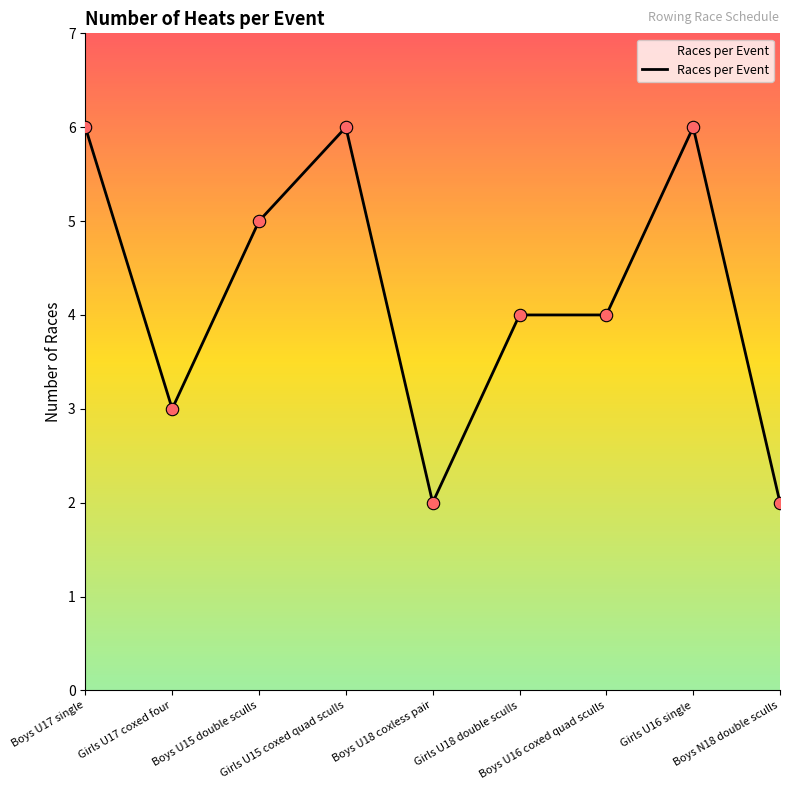

What is the change in value from Girls U17 coxed four to Boys U16 coxed quad sculls?

+1